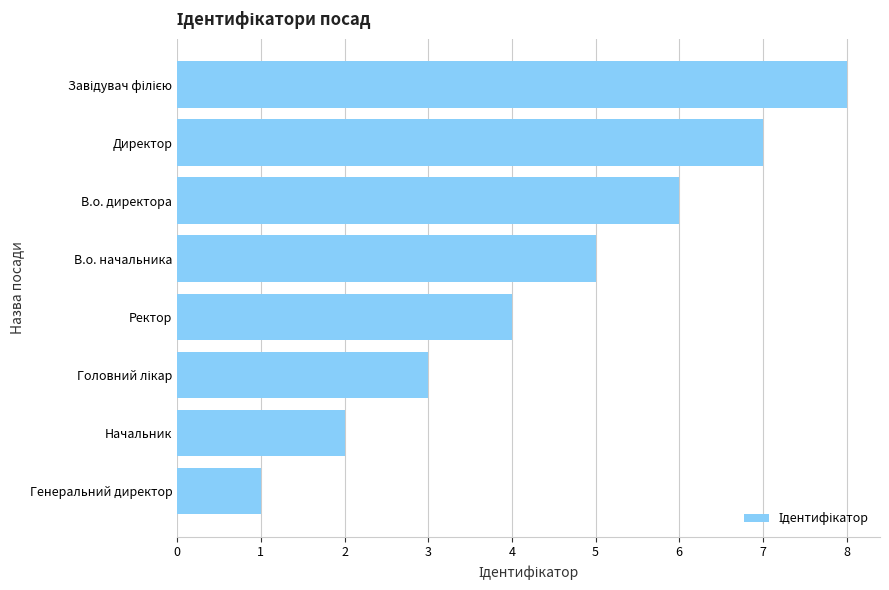

Between В.о. начальника and Начальник, which is larger?

В.о. начальника